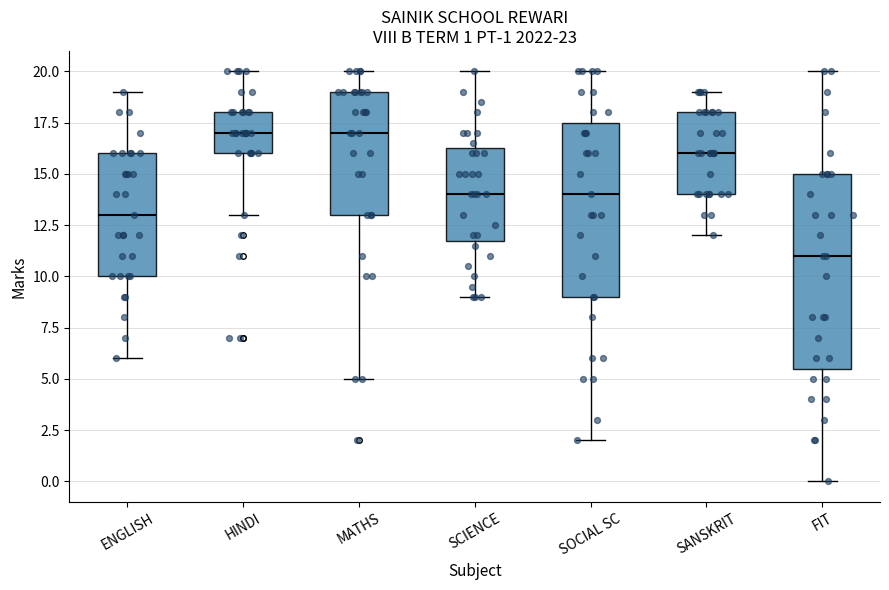

Which box is the tallest, from its lower edge to its upper edge?

FIT